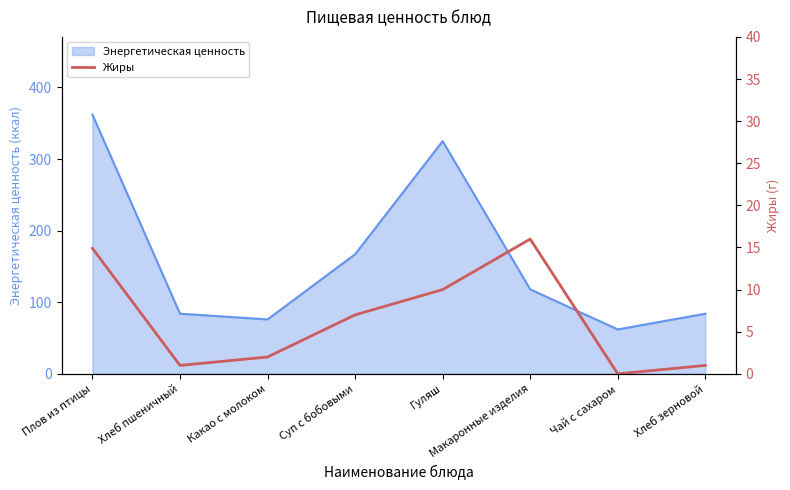

What is the label of the 1st point from the left?

Плов из птицы